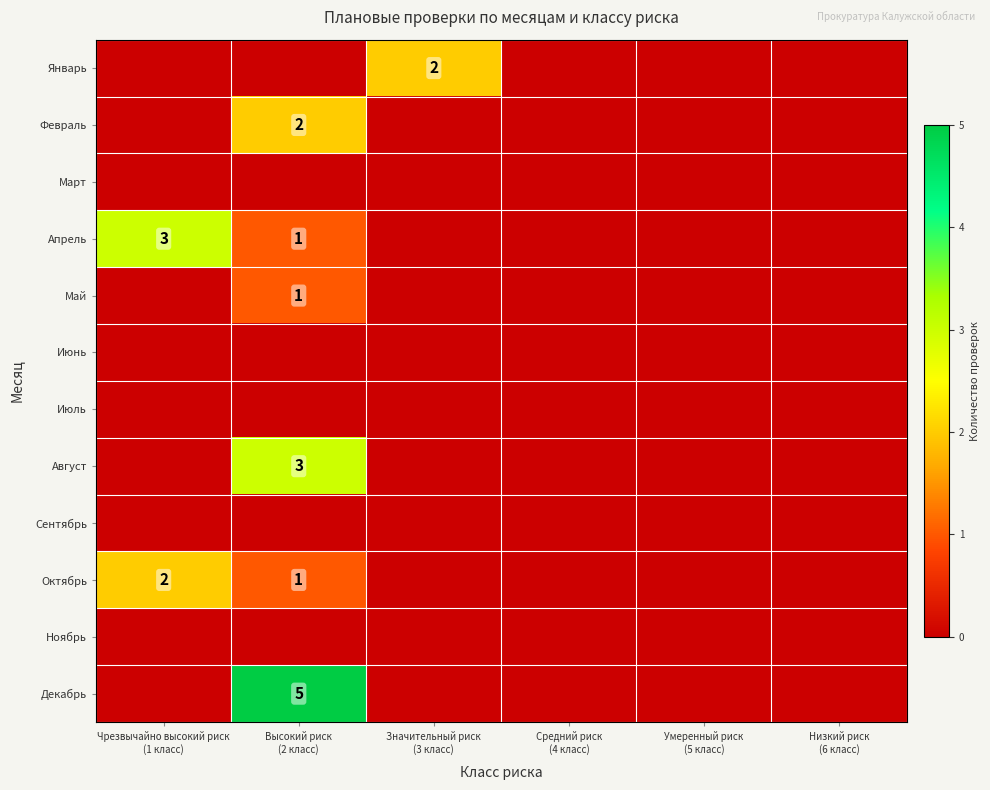

Between Чрезвычайно высокий риск (1 класс) and Значительный риск (3 класс), which series saw the biggest shift?

Апрель